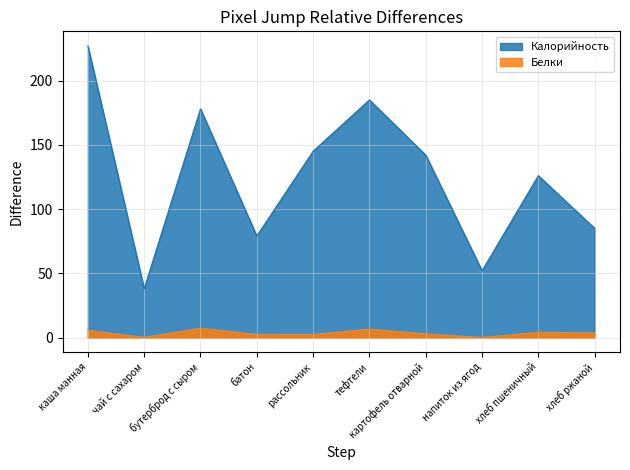

What are all the series names shown in the legend?

Калорийность, Белки